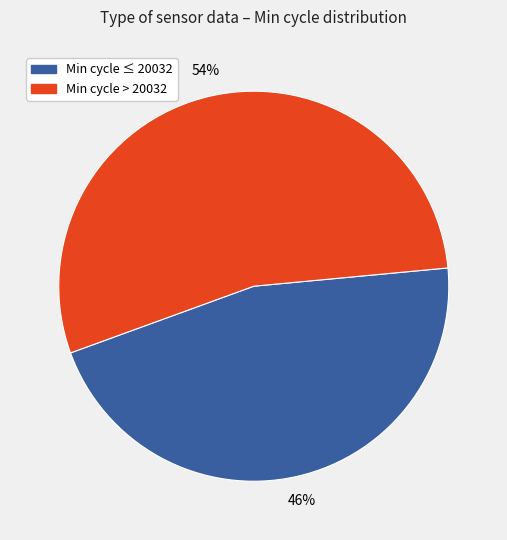

To the nearest percent, what is the average slice percentage?

50%